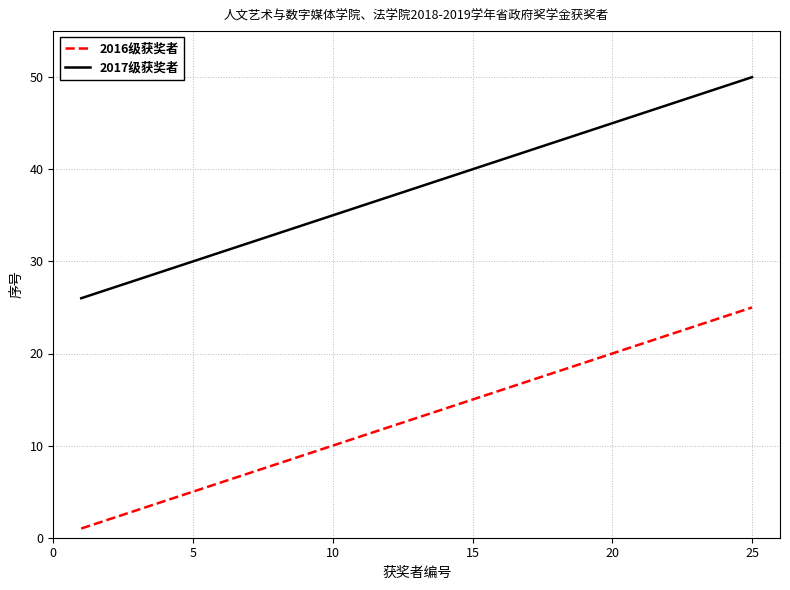

List the series in order of their overall mean, highest first.

2017级获奖者, 2016级获奖者